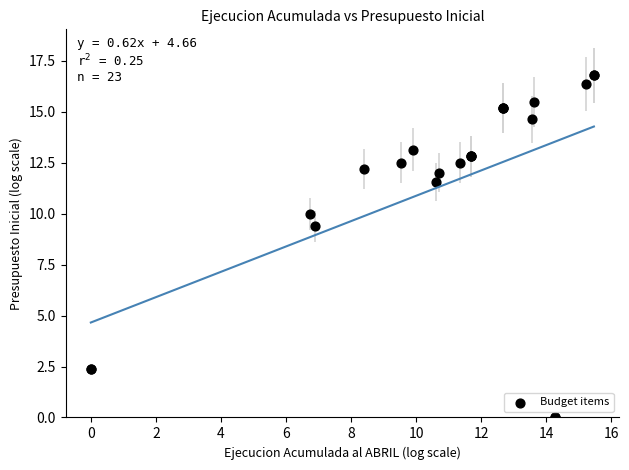

What Y value in the scatter plot is closest to 8?

9.4